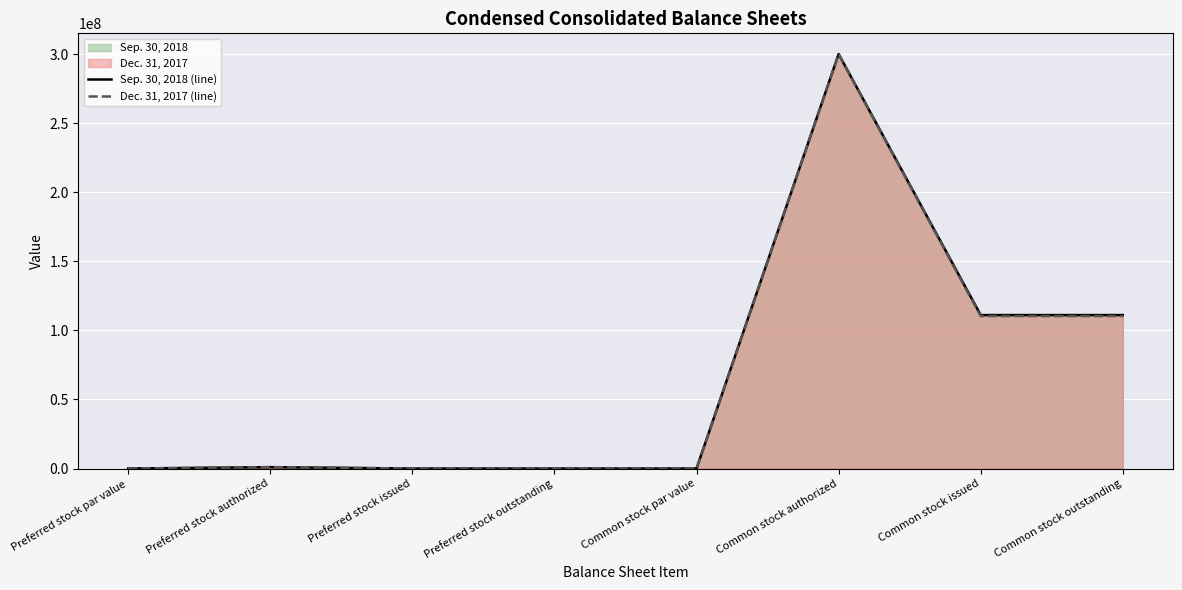

Which series has the widest spread of values?

Sep. 30, 2018 (line)